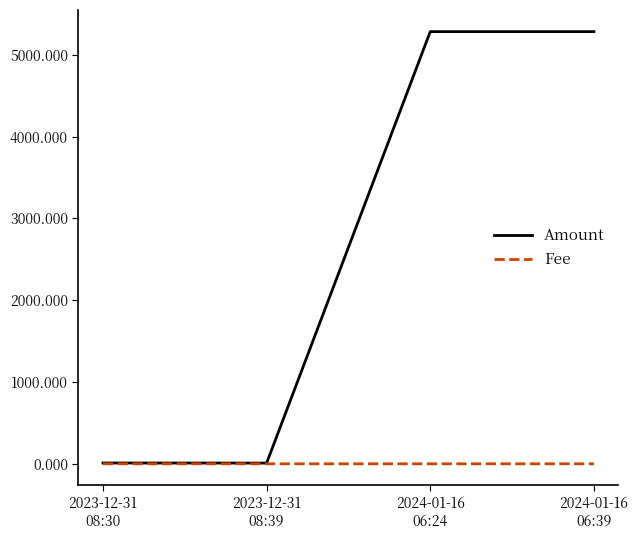

Which series has the largest range (max minus min)?

Amount